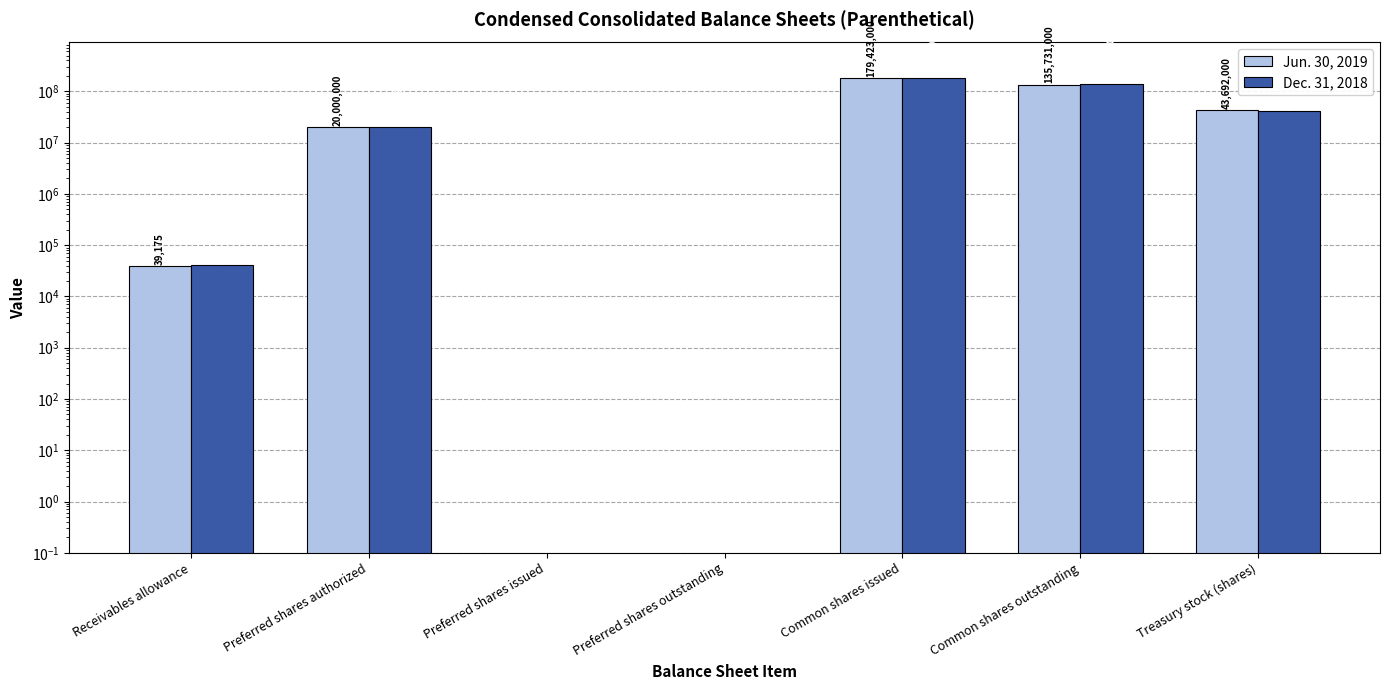

True or false: Dec. 31, 2018 has a value of 16428 at Receivables allowance.

False